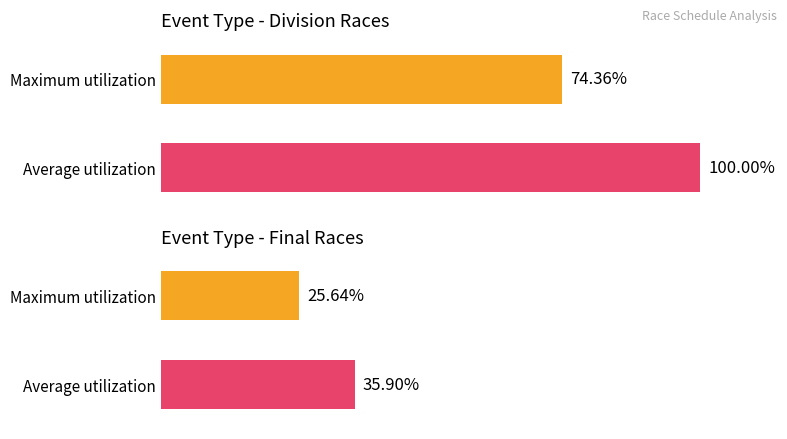

How many values are between 20 and 58?

2